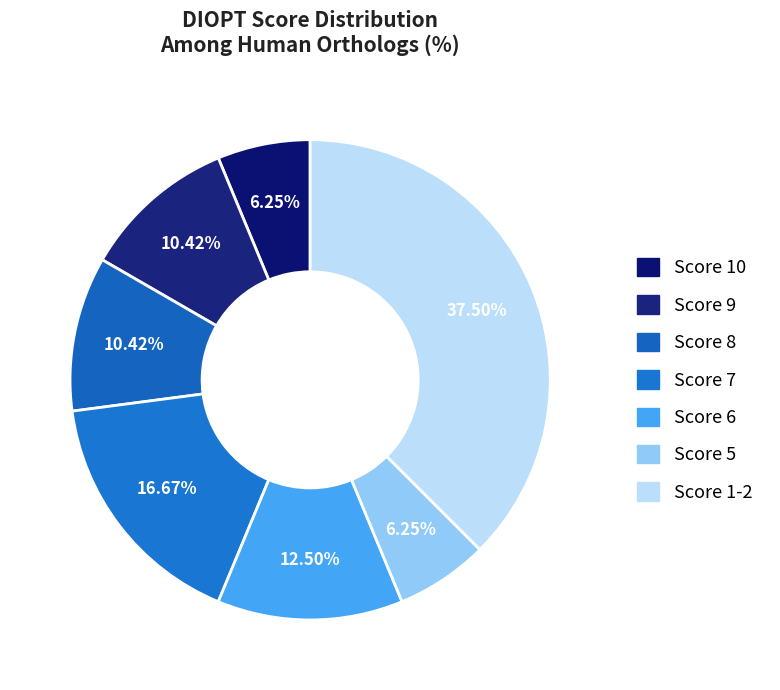

What portion of the pie excludes Score 5?

93.8%